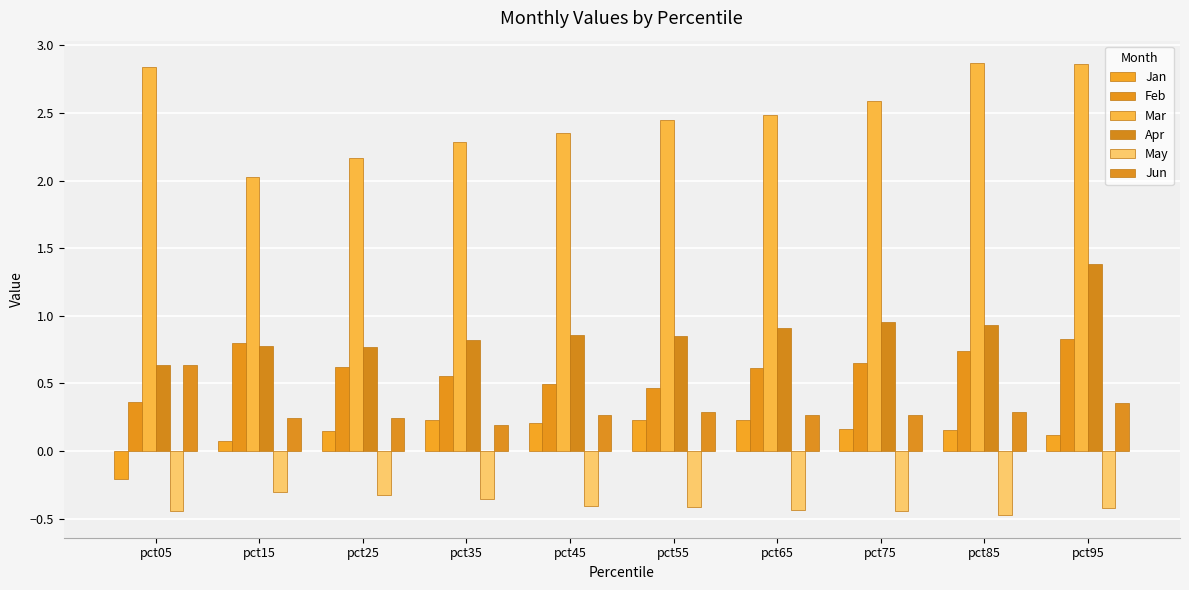

Reading right to left, extract all data points from this chart.

Jan: 0.1	0.2	0.2	0.2	0.2	0.2	0.2	0.2	0.1	-0.2
Feb: 0.8	0.7	0.7	0.6	0.5	0.5	0.6	0.6	0.8	0.4
Mar: 2.9	2.9	2.6	2.5	2.4	2.3	2.3	2.2	2.0	2.8
Apr: 1.4	0.9	1.0	0.9	0.8	0.9	0.8	0.8	0.8	0.6
May: -0.4	-0.5	-0.4	-0.4	-0.4	-0.4	-0.4	-0.3	-0.3	-0.4
Jun: 0.4	0.3	0.3	0.3	0.3	0.3	0.2	0.2	0.2	0.6